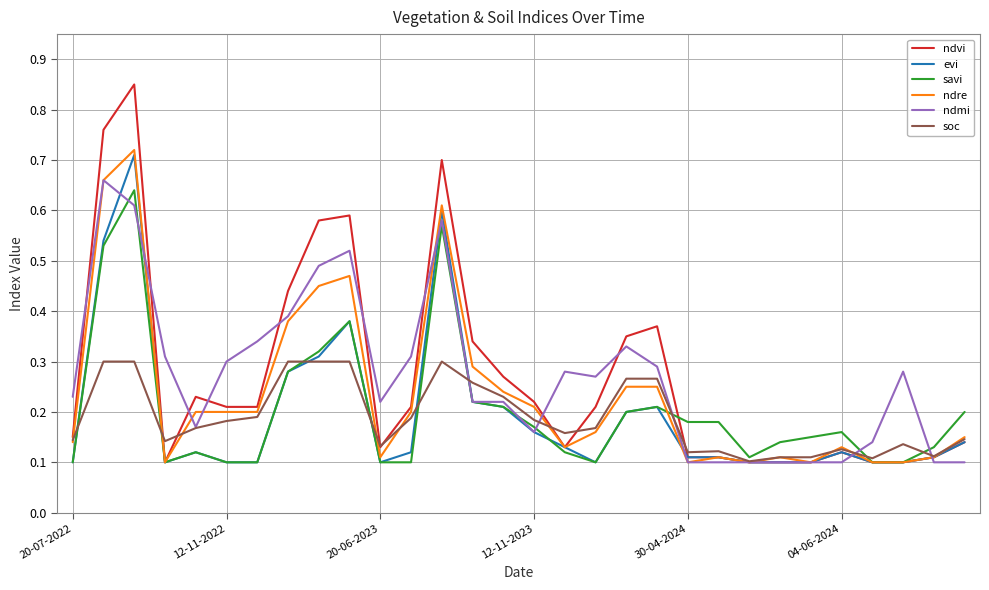

Which series has the largest range (max minus min)?

ndvi